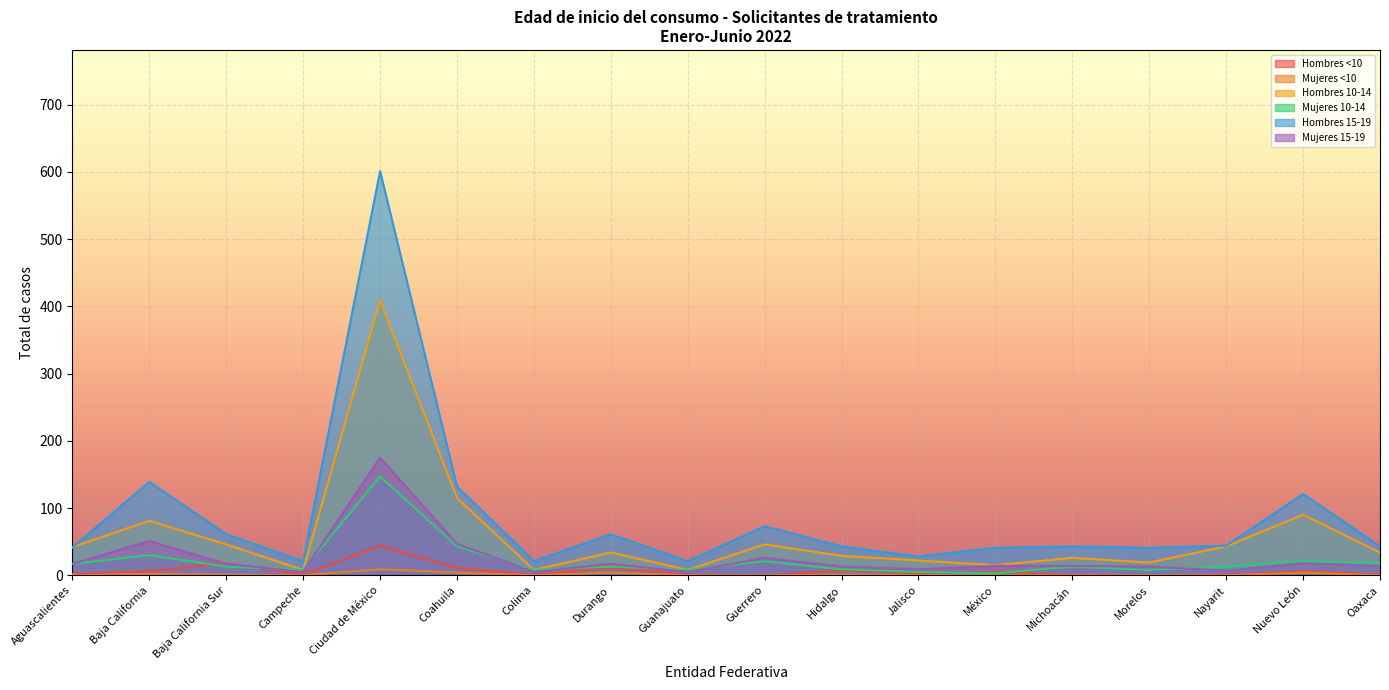

True or false: Hombres 10-14 and Mujeres 15-19 intersect in this chart.

False